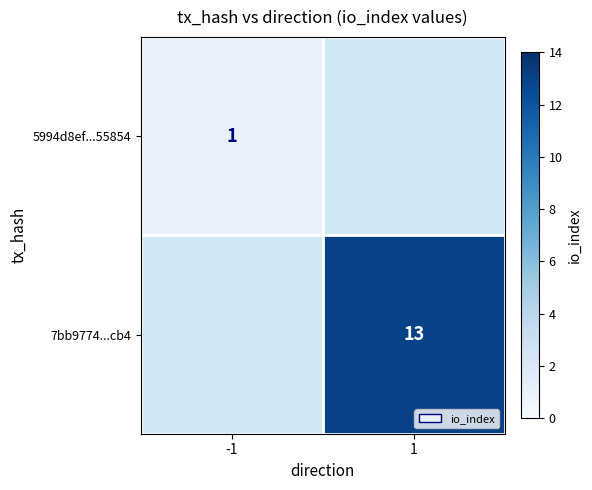

True or false: 7bb9774...cb4 has a value of 13 at 1.

True